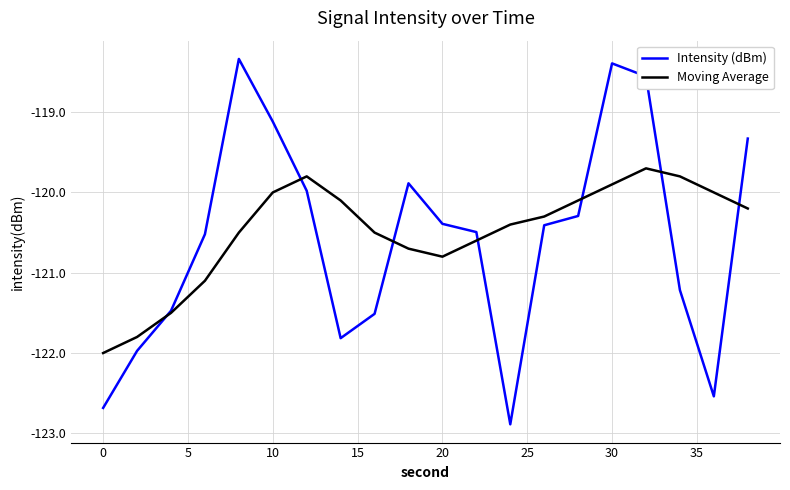

Which series has the largest range (max minus min)?

Intensity (dBm)